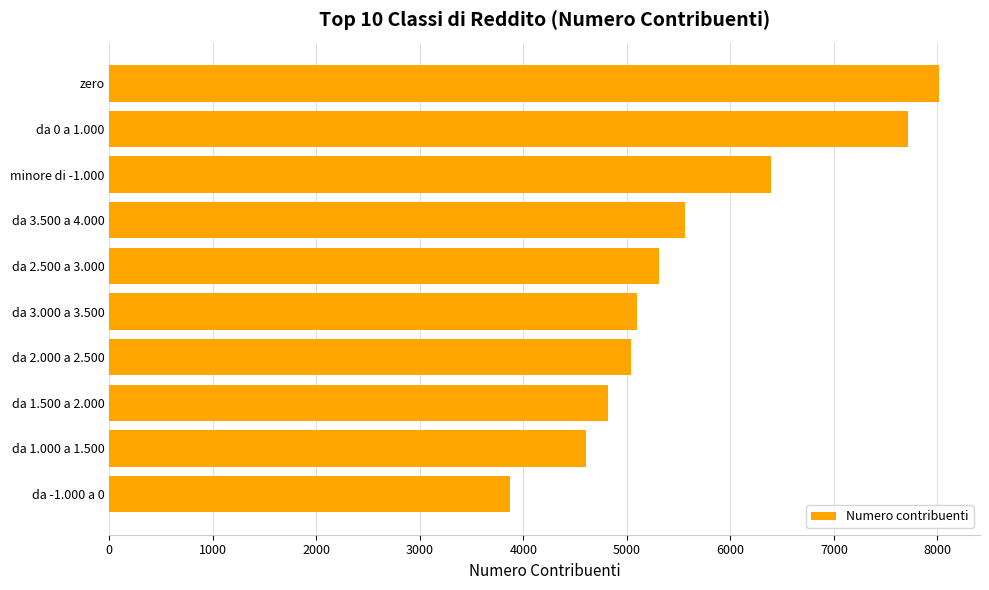

Approximately how many times larger is the value at da 2.500 a 3.000 compared to da 0 a 1.000?

0.7